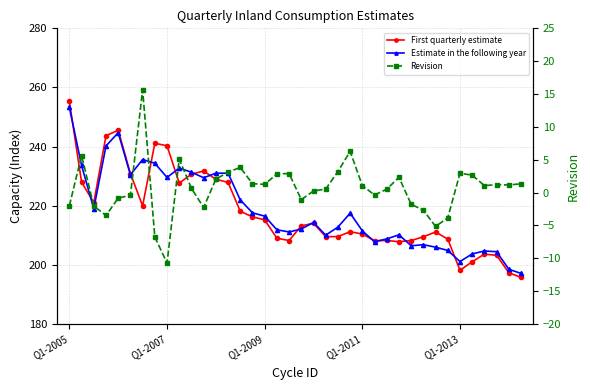

How many values in the First quarterly estimate series exceed 213?

19